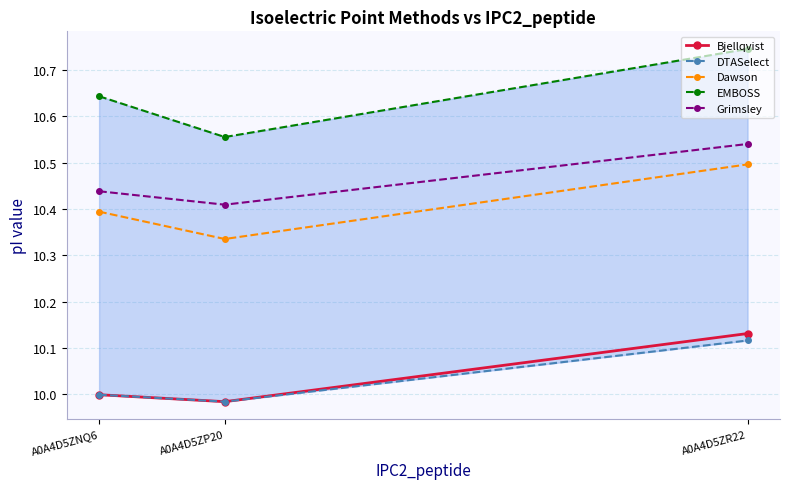

How many lines are shown in the chart?

5